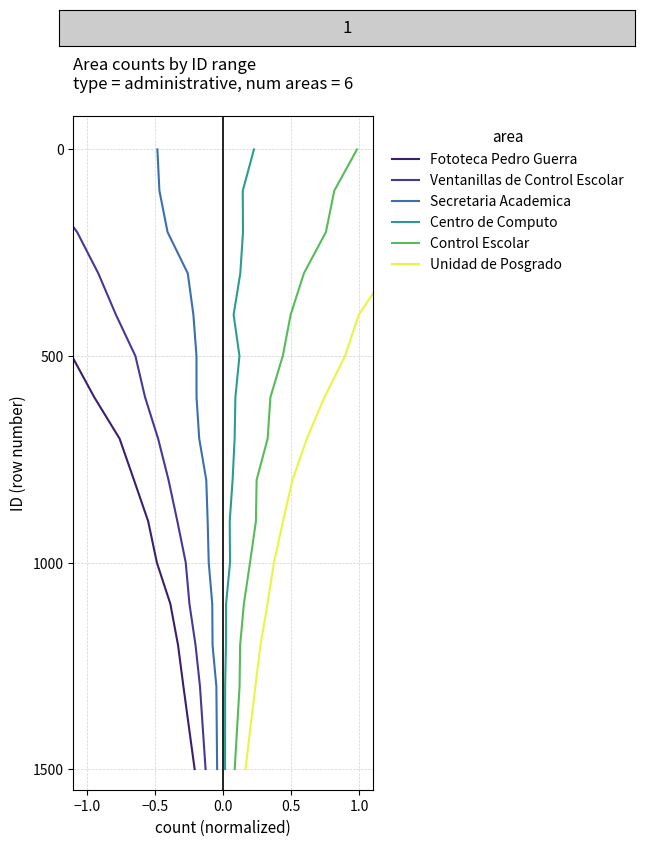

True or false: Ventanillas de Control Escolar and Centro de Computo cross at least once.

False